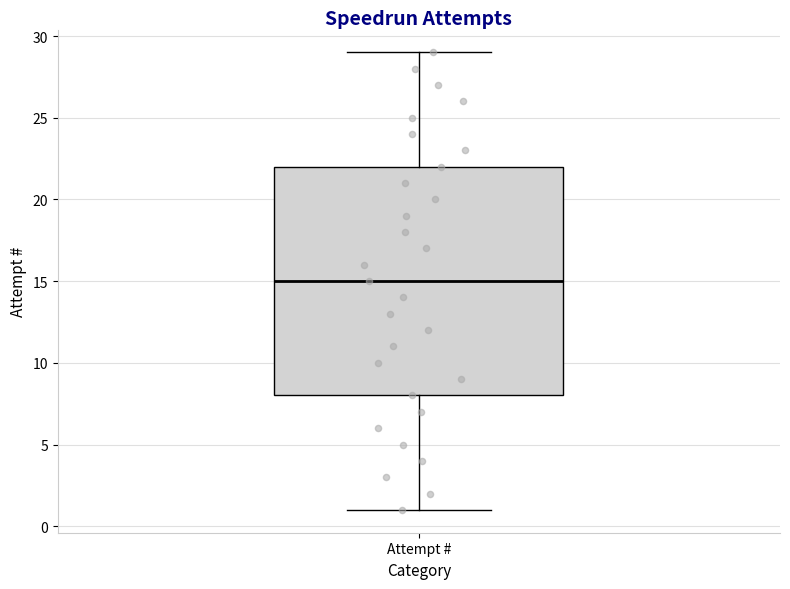

Transcribe this box plot: give where the median line is, the range the box spans, and where the two whiskers end, as read against the y-axis. The values are not printed on the chart, so give them approximately, as read against the axis.

median 15, box 8 to 22, whiskers 1 to 29